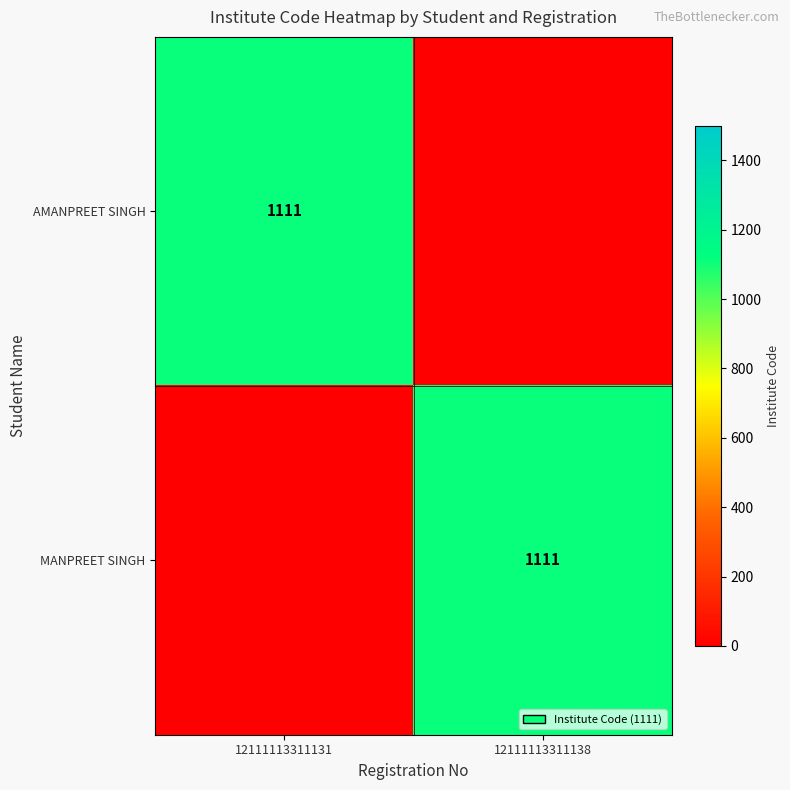

What is the total value across all series at 12111113311138?

1111